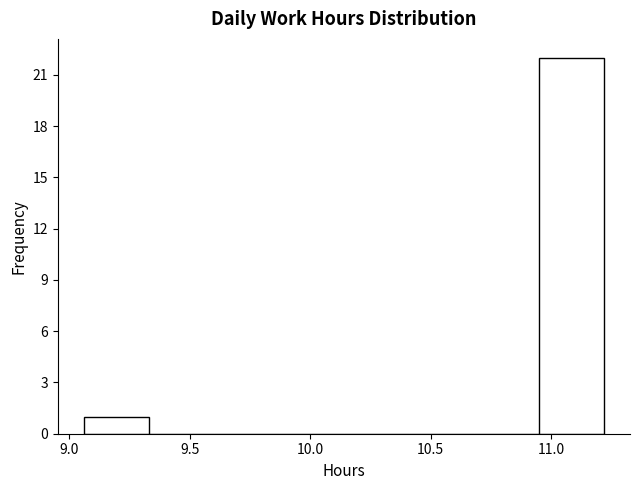

How tall is the bar that spans 9.06 to 9.33 on the x-axis? Neither the bar edges nor the heights are printed on the chart, so give them approximately, as read against the axes.

1